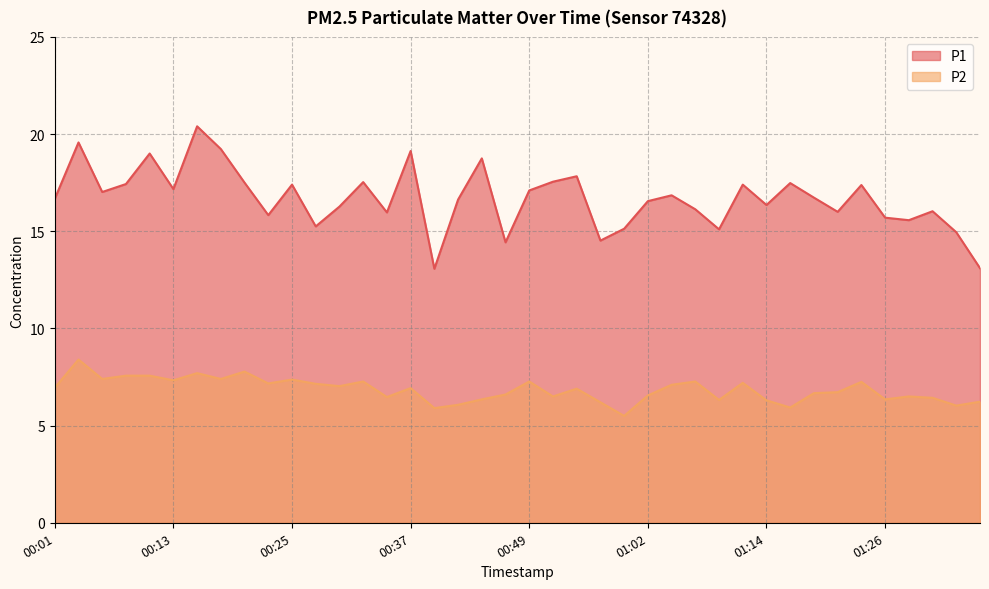

What is the greatest value displayed?

20.4